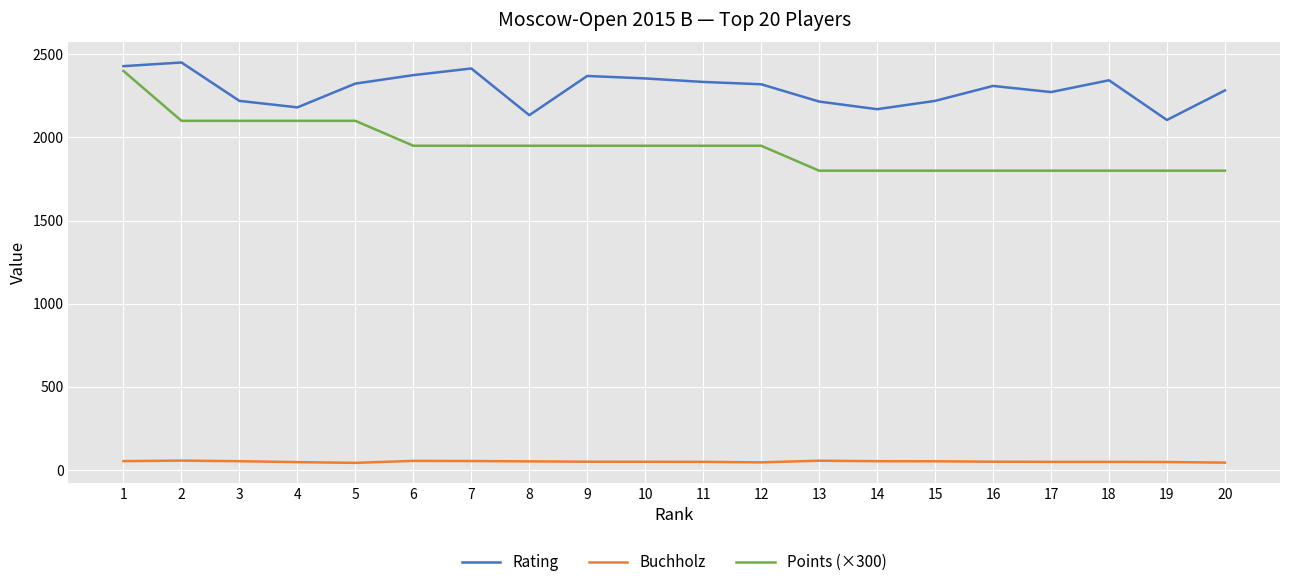

What is the difference between the Rating values at 18 and 3?

124.0